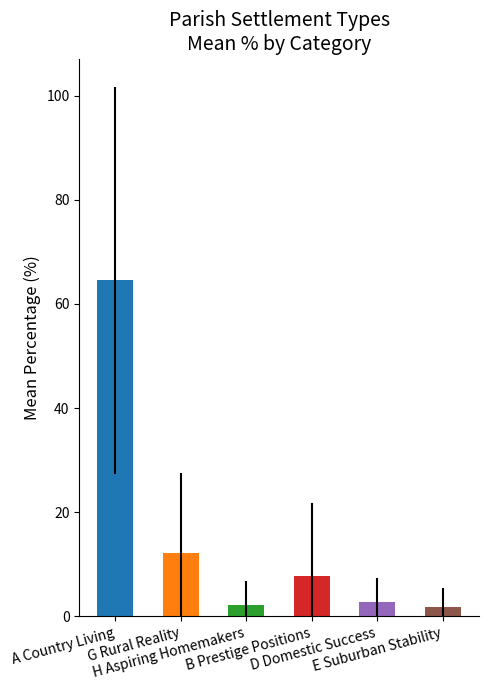

What is the difference between the second highest and minimum values in the G Rural Reality series?

51.2